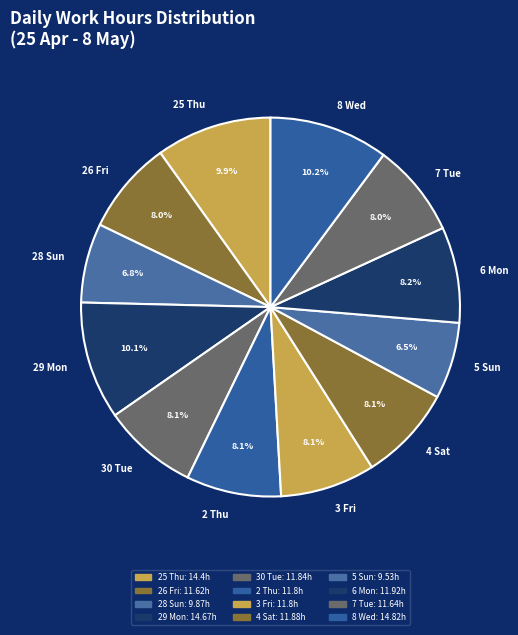

Count the number of slices in the pie.

12